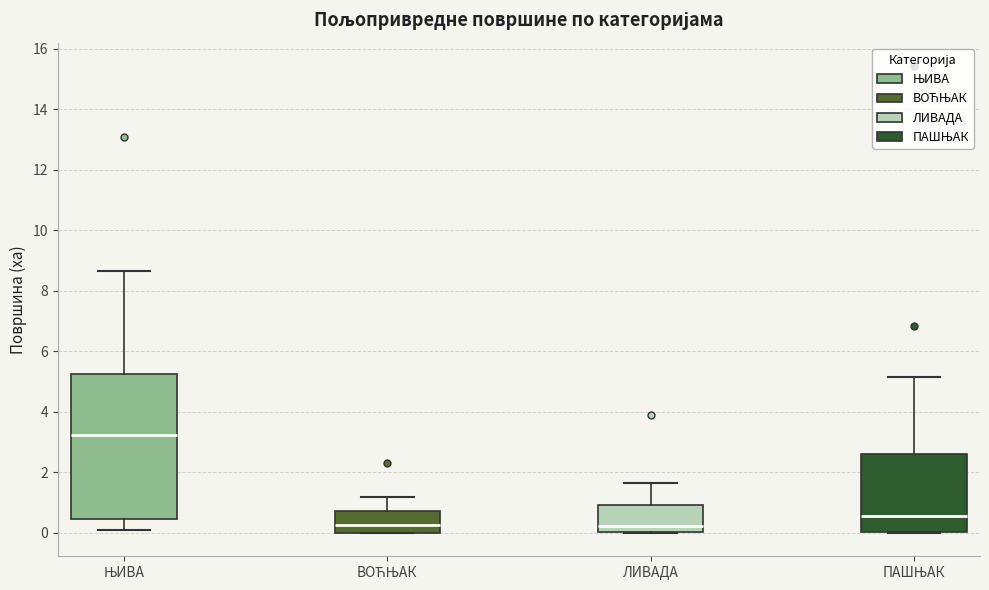

Comparing the boxes themselves (not the whiskers), which one is the tallest?

ЊИВА